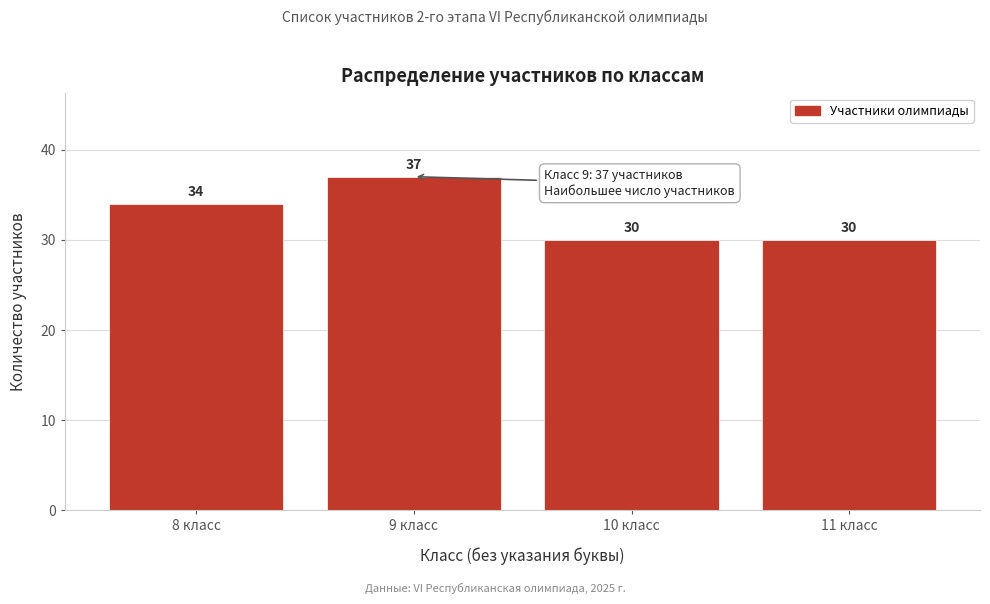

Reading left to right, extract all data points from this chart.

8 класс=34	9 класс=37	10 класс=30	11 класс=30